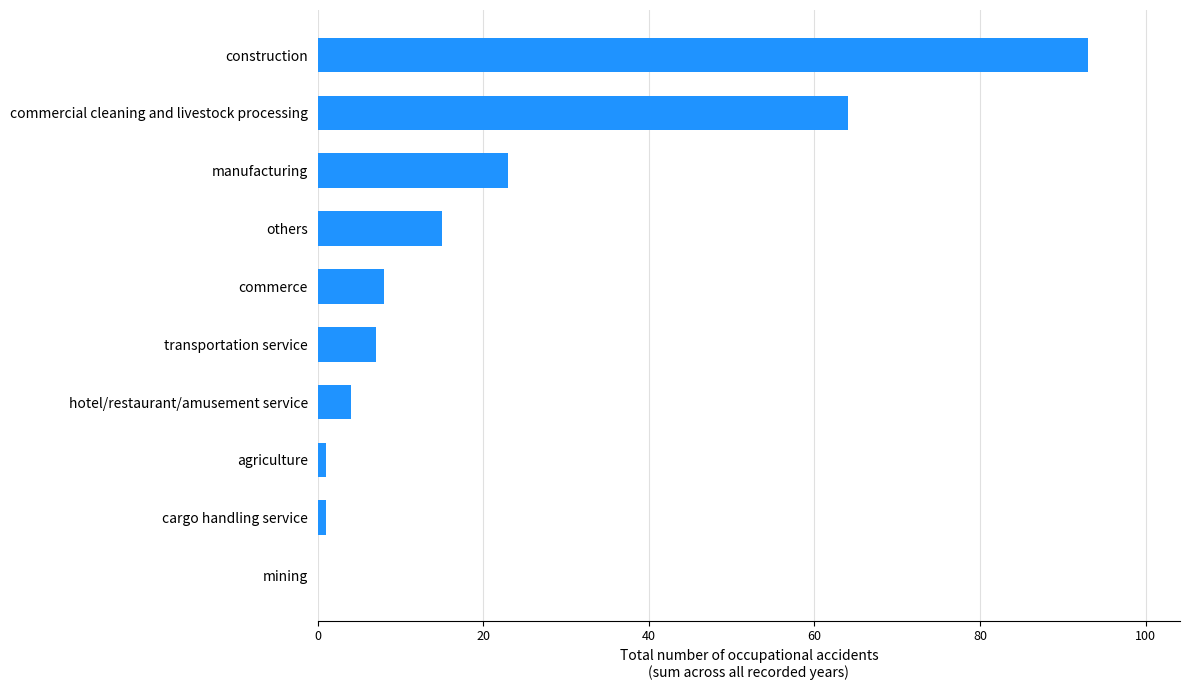

The chart shows a value of 162 at construction. True or false?

False